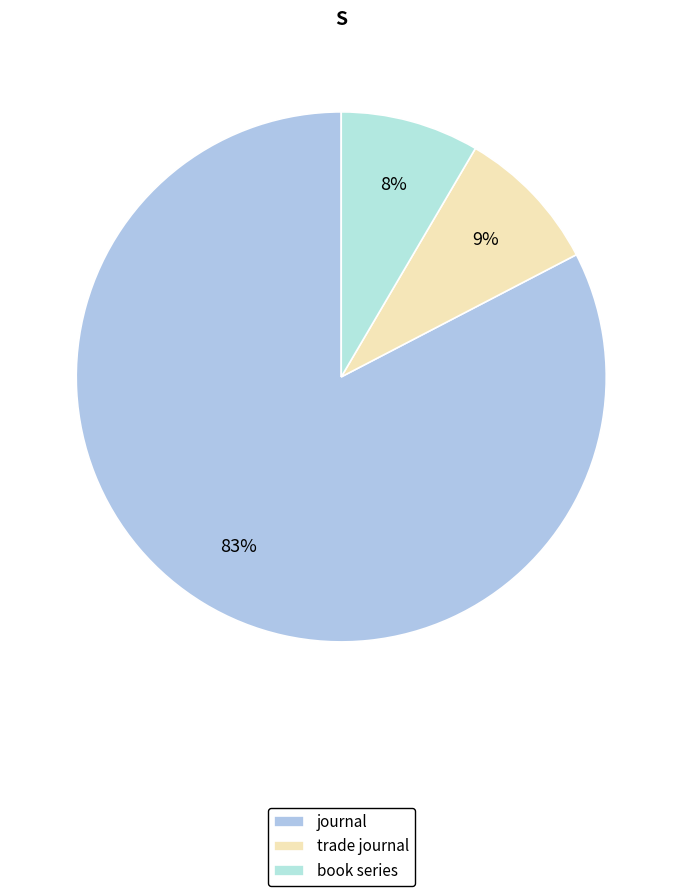

Which category accounts for the majority?

journal